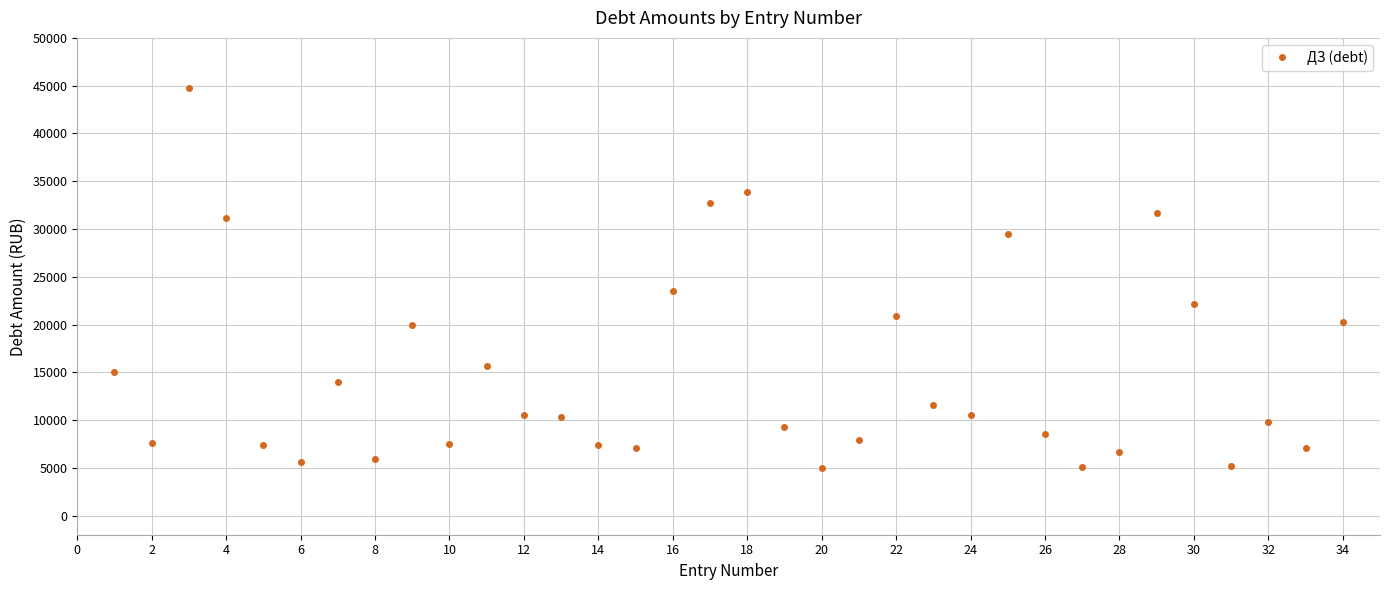

What is the average value?

15032.1